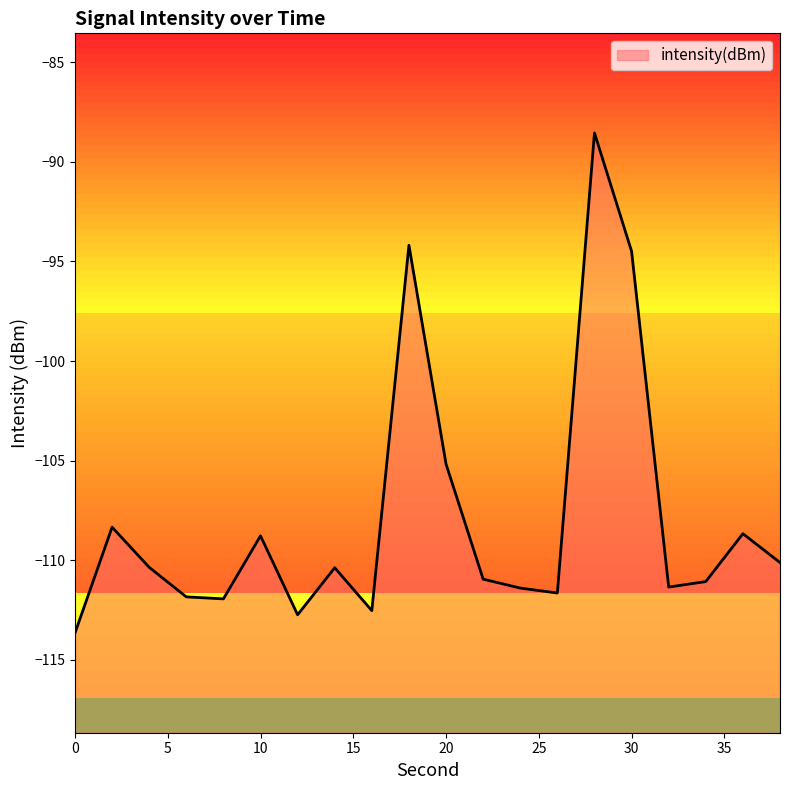

At which label does the data first exceed -110?

2